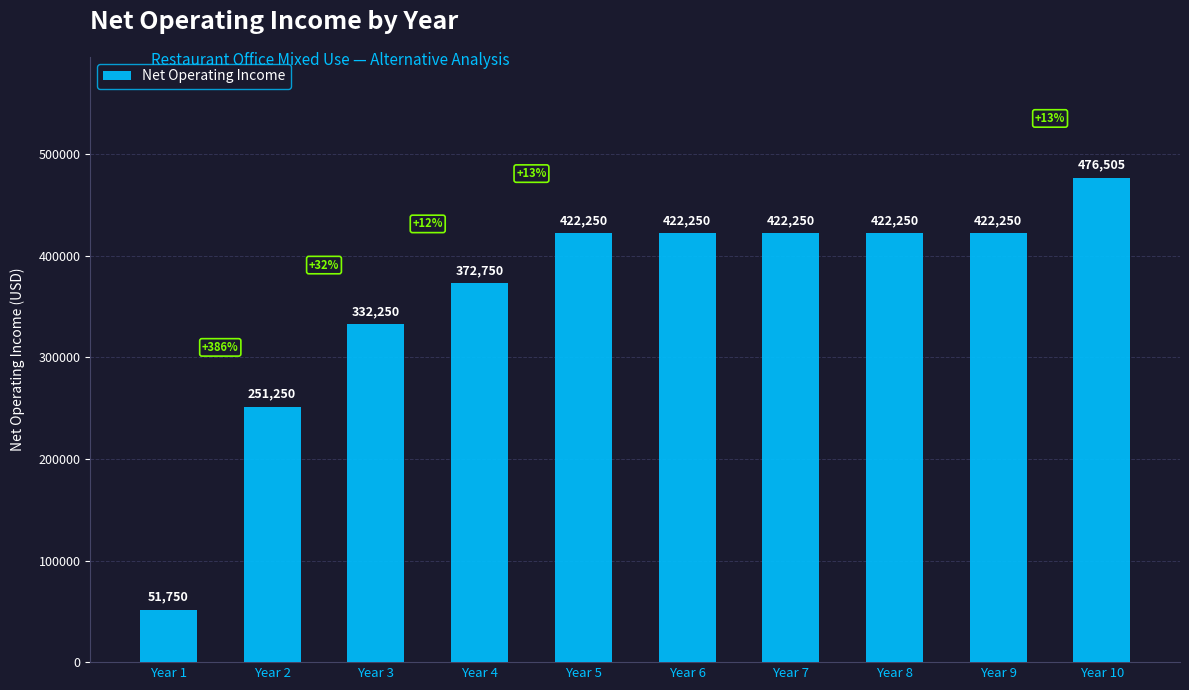

What is the ratio of the value at Year 1 to the value at Year 9?

0.1